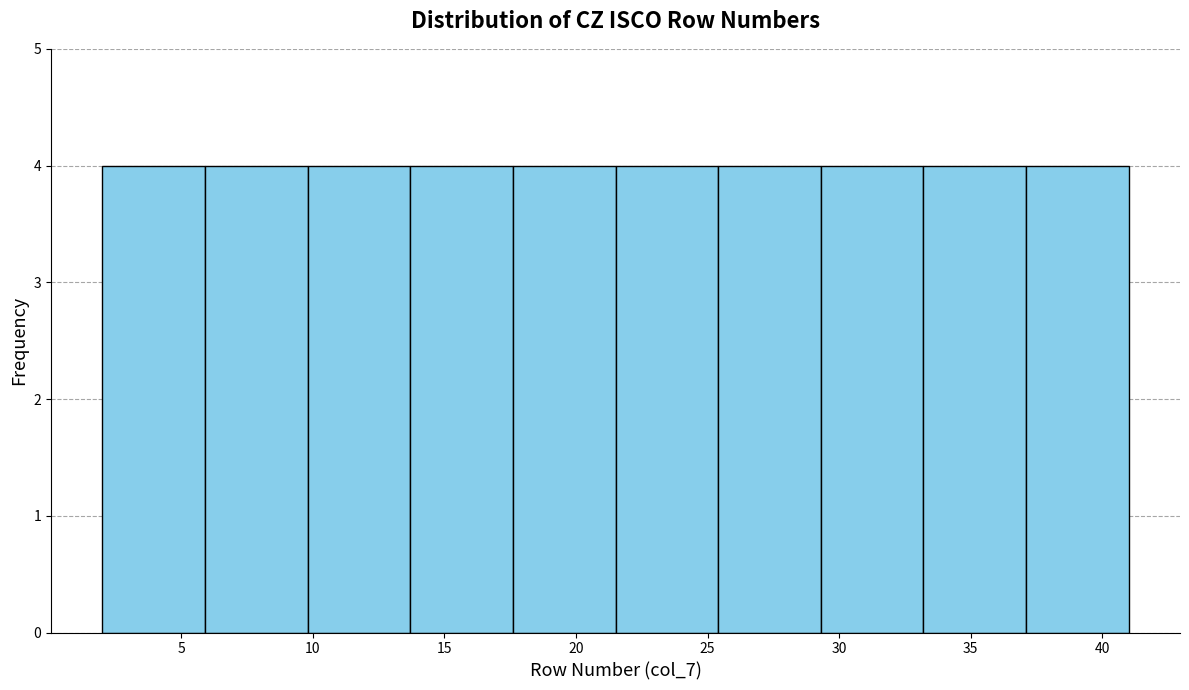

Reading left to right, list every bar in this chart as the range it spans on the x-axis followed by its height. Neither the bar edges nor the heights are printed on the chart, so give them approximately, as read against the axes.

2.0 to 5.9: 4
5.9 to 9.8: 4
9.8 to 13.7: 4
13.7 to 17.6: 4
17.6 to 21.5: 4
21.5 to 25.4: 4
25.4 to 29.3: 4
29.3 to 33.2: 4
33.2 to 37.1: 4
37.1 to 41.0: 4